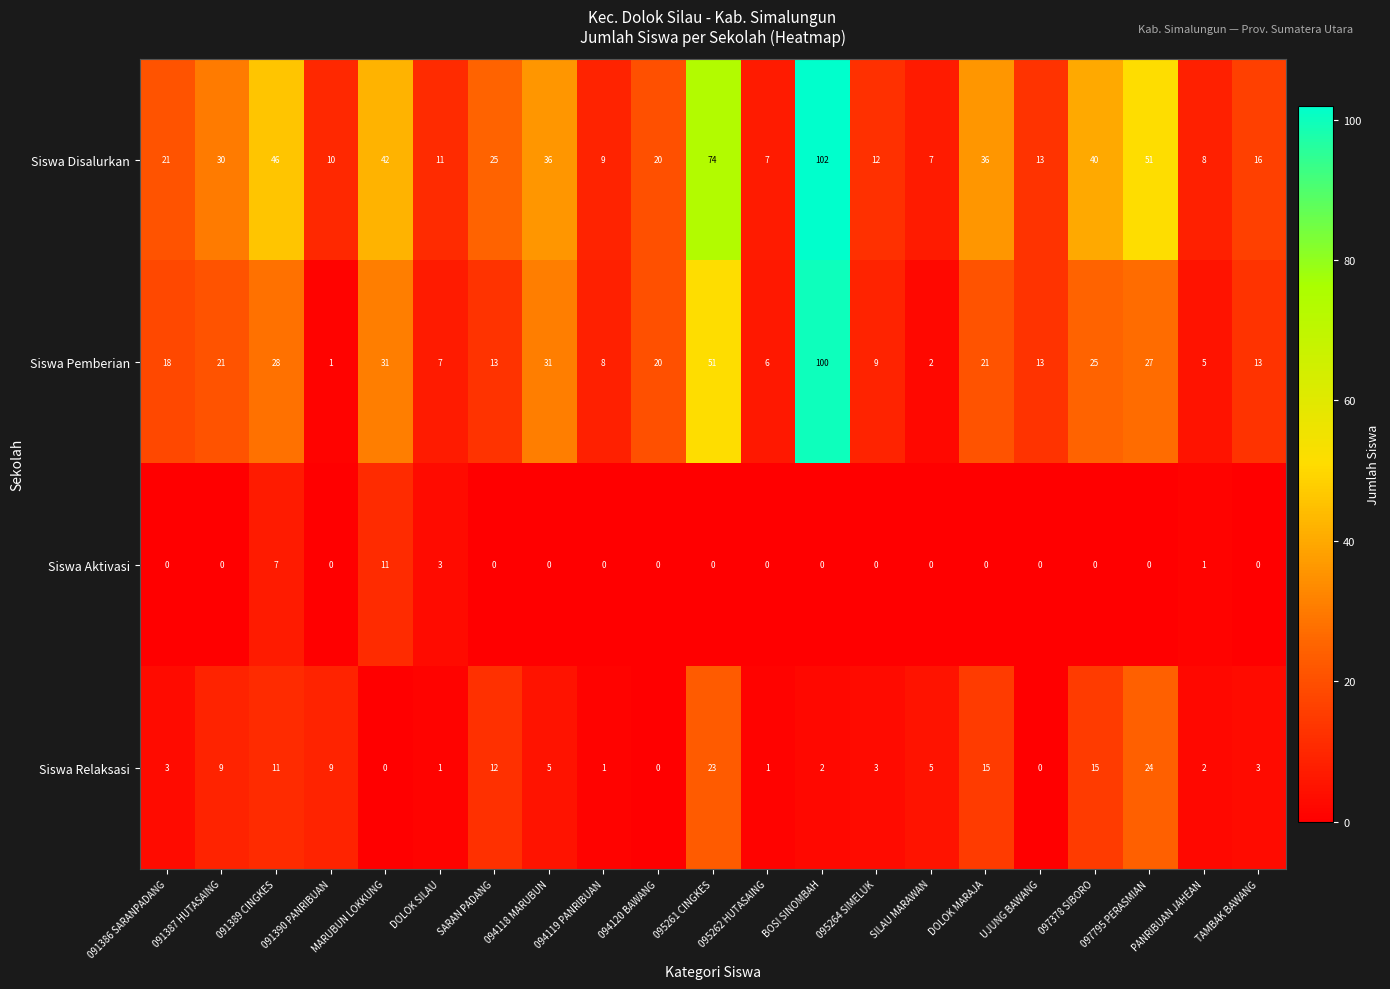

What is the difference between the Siswa Relaksasi values at SARAN PADANG and 094119 PANRIBUAN?

11